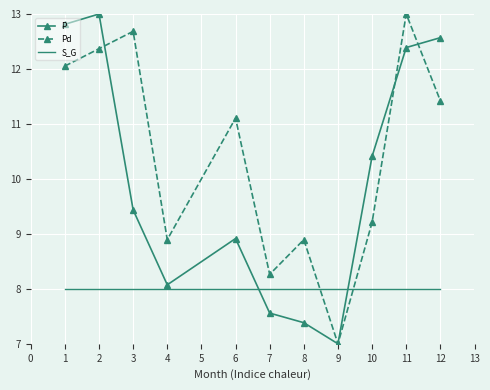

Where is Pd nearest to the value 10?

10